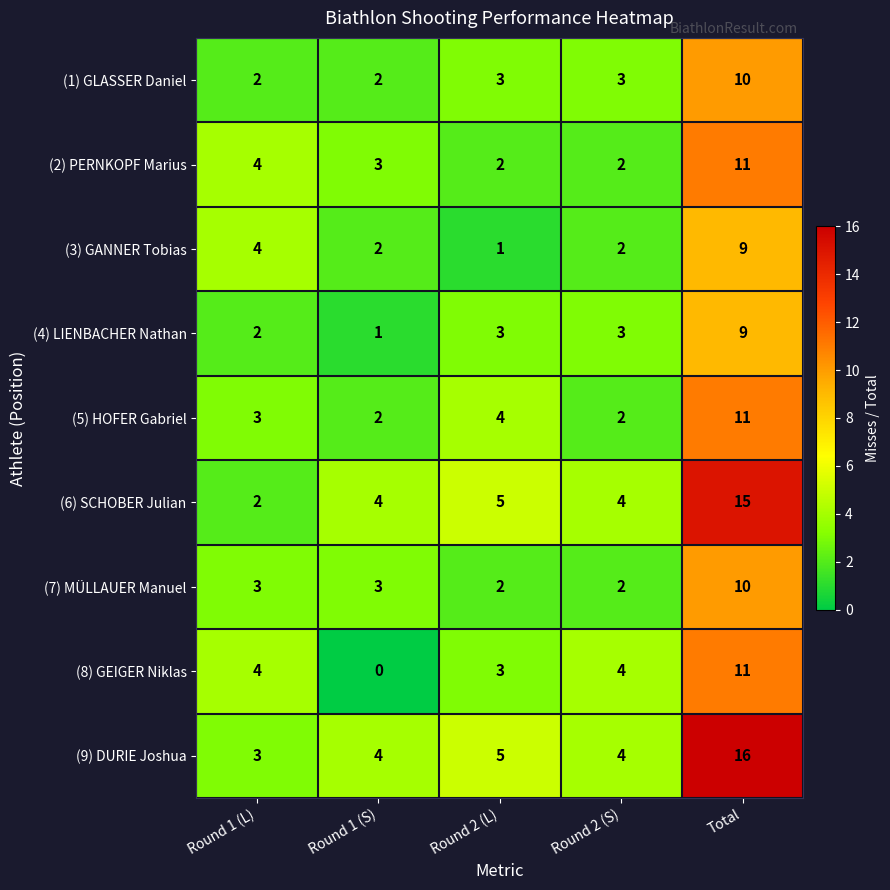

At how many categories does at least one series exceed 12?

1